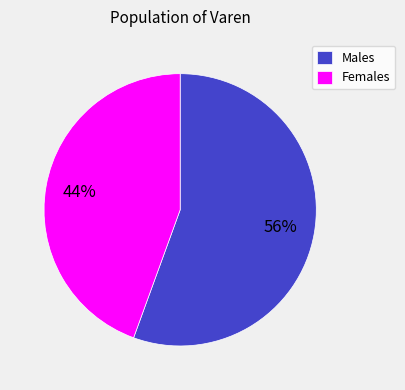

Which category has the biggest portion of the pie?

Males